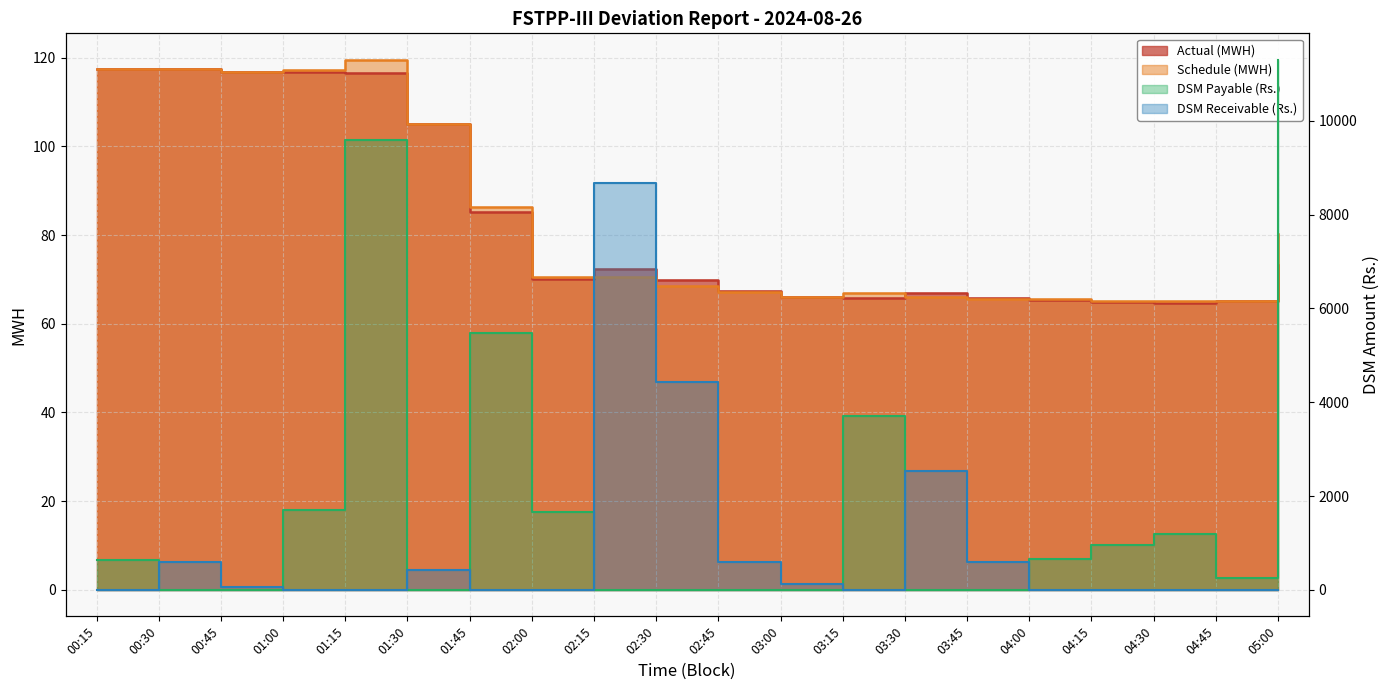

List the labels in order of DSM Payable (Rs.) value, smallest first.

00:30, 00:45, 01:30, 02:15, 02:30, 02:45, 03:00, 03:30, 03:45, 04:45, 00:15, 04:00, 04:15, 04:30, 02:00, 01:00, 03:15, 01:45, 01:15, 05:00